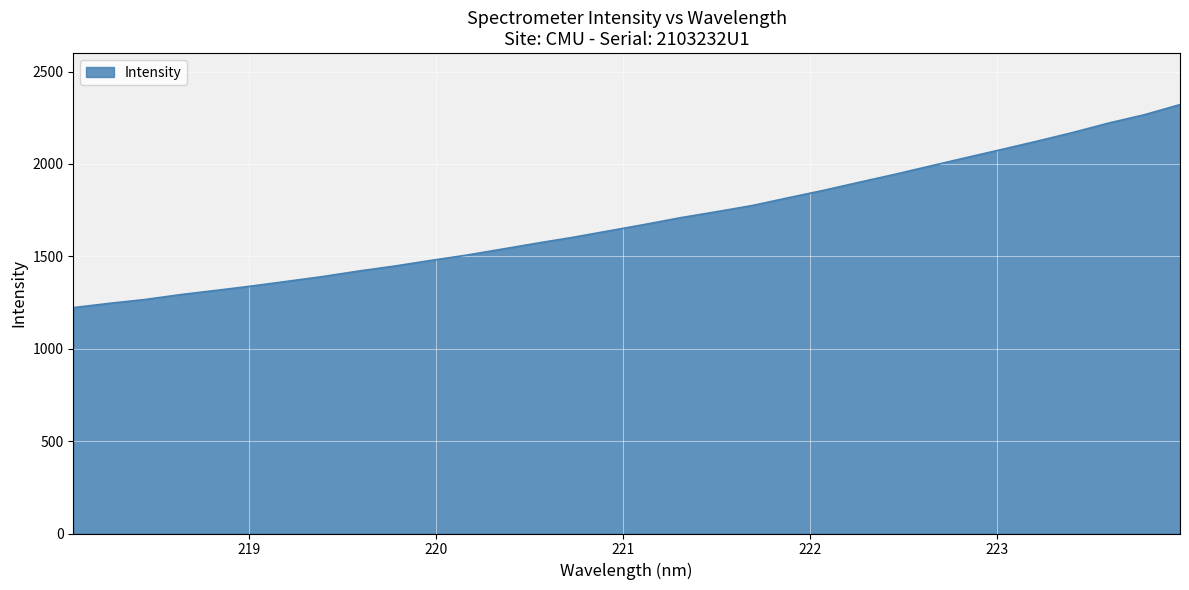

What is the average value?

1695.8